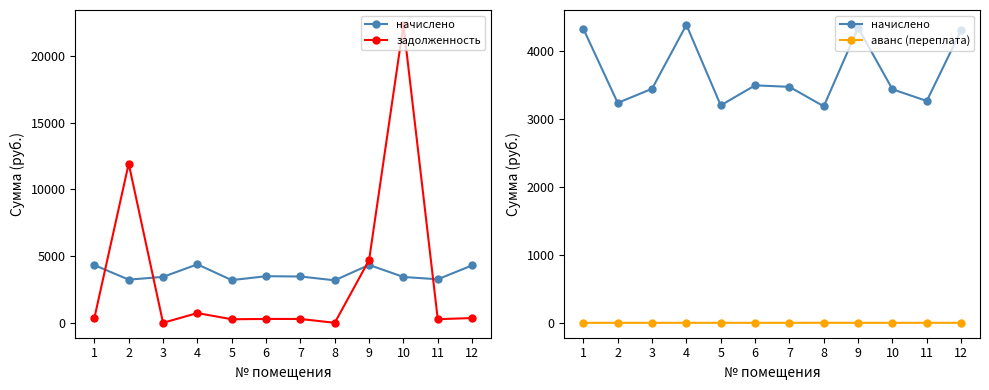

True or false: начислено has more than 2 points higher than both neighbors.

True